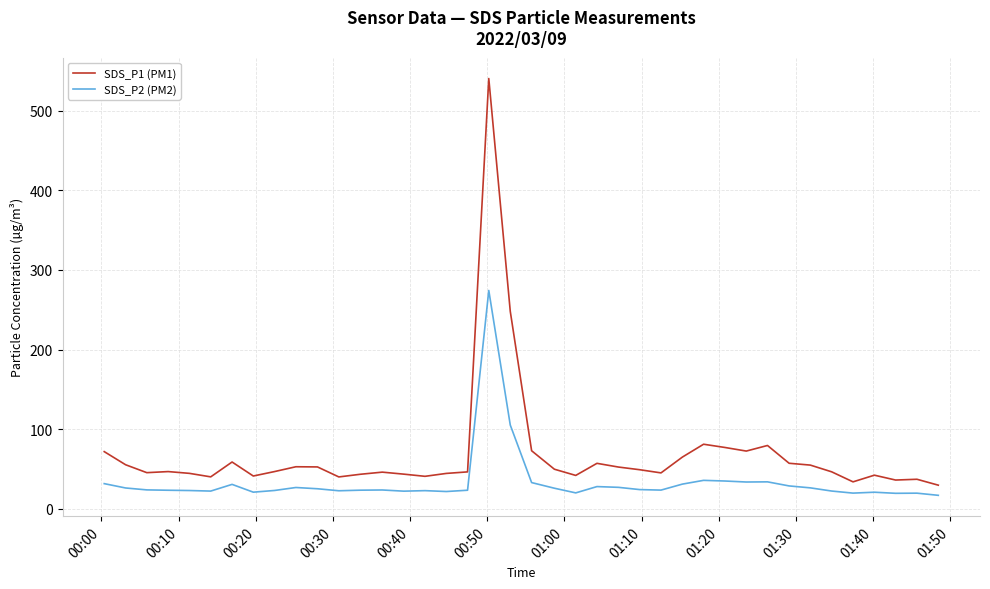

Count the number of data series in this chart.

2